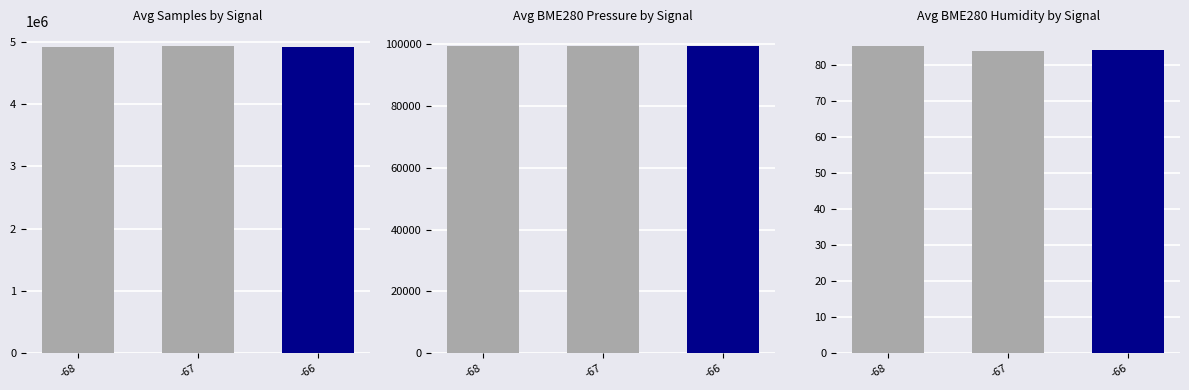

What is the sum of all Avg BME280 Pressure by Signal values?

297381.1